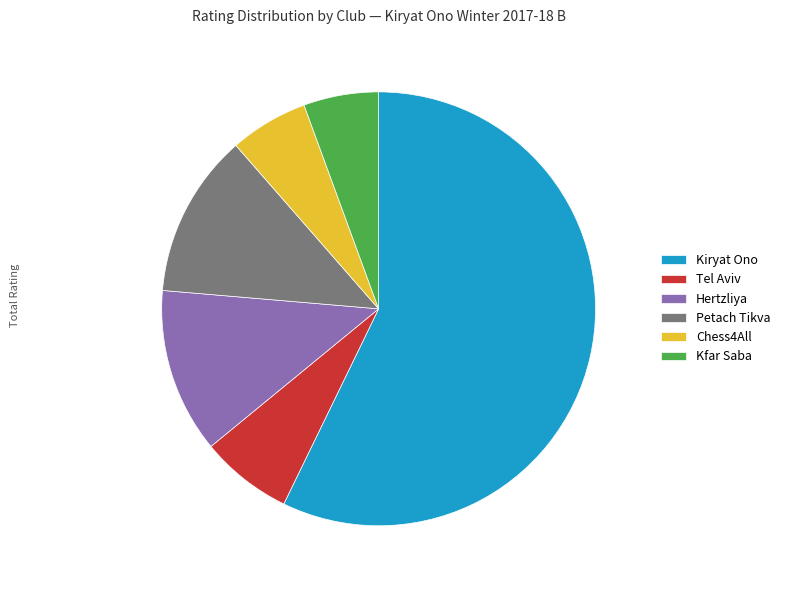

What is the ratio of the value at Kfar Saba to the value at Petach Tikva?

0.5